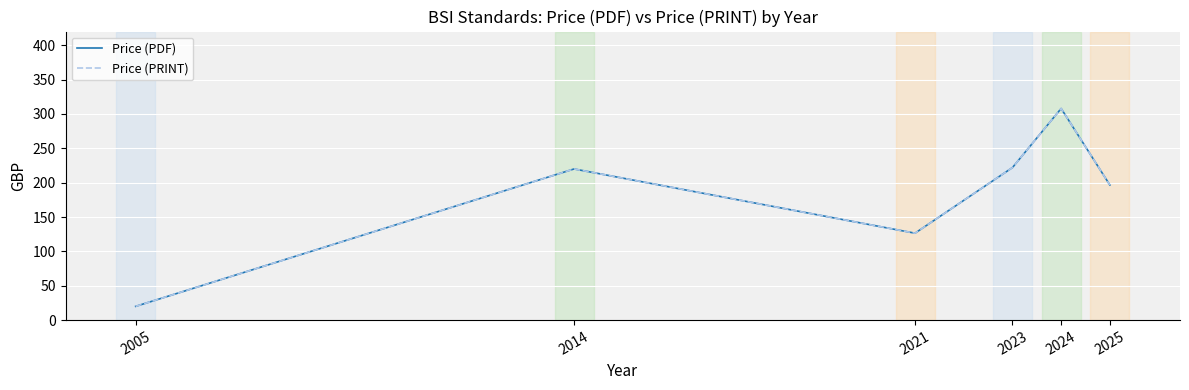

True or false: Price (PDF) has a value of 220.0 at 2014.

True